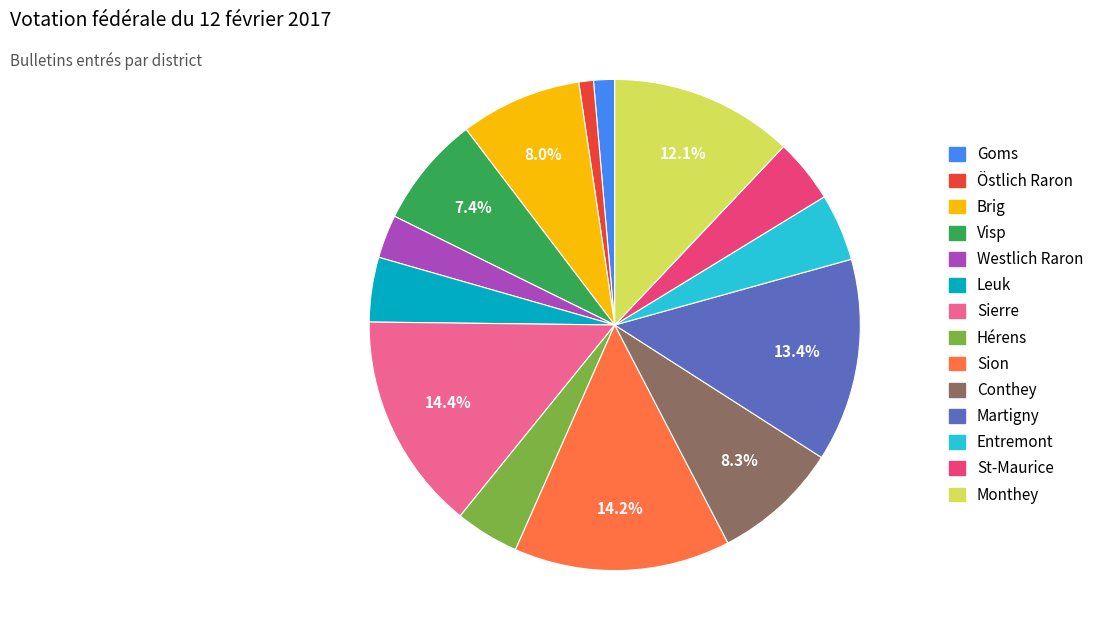

To the nearest percent, what percentage of the pie is Monthey?

12%